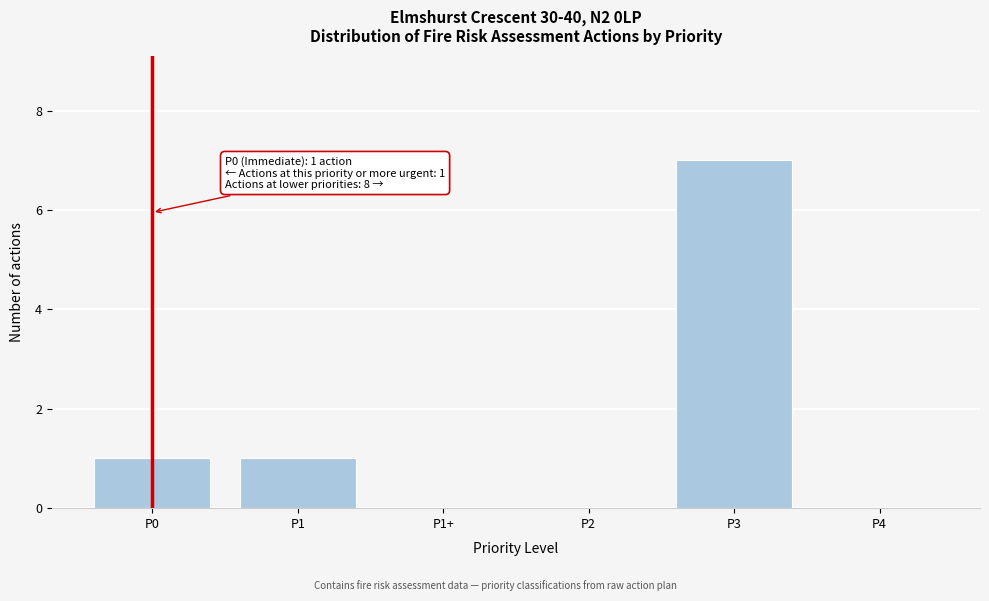

Reading left to right, list all the values displayed in this chart.

P0=1	P1=1	P1+=0	P2=0	P3=7	P4=0